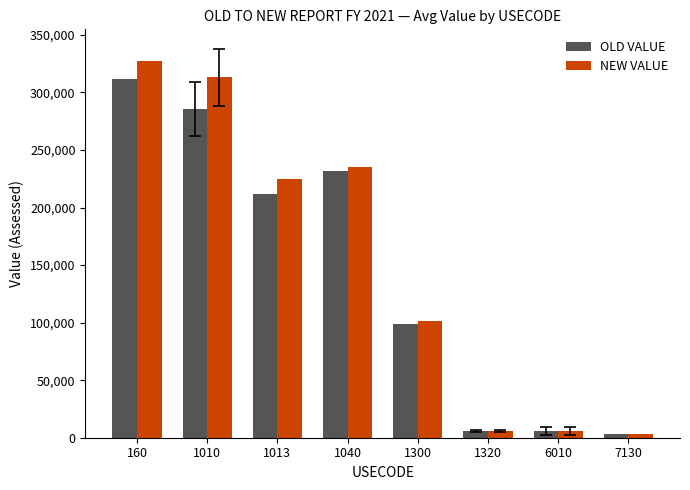

What are all the series names shown in the legend?

OLD VALUE, NEW VALUE